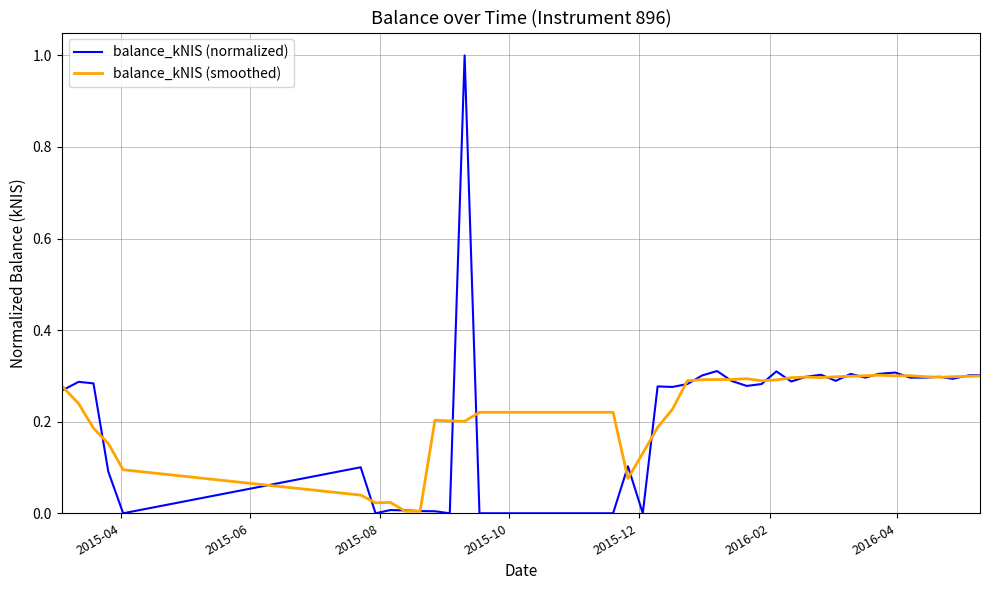

What is the maximum value for balance_kNIS (normalized)?

1.0